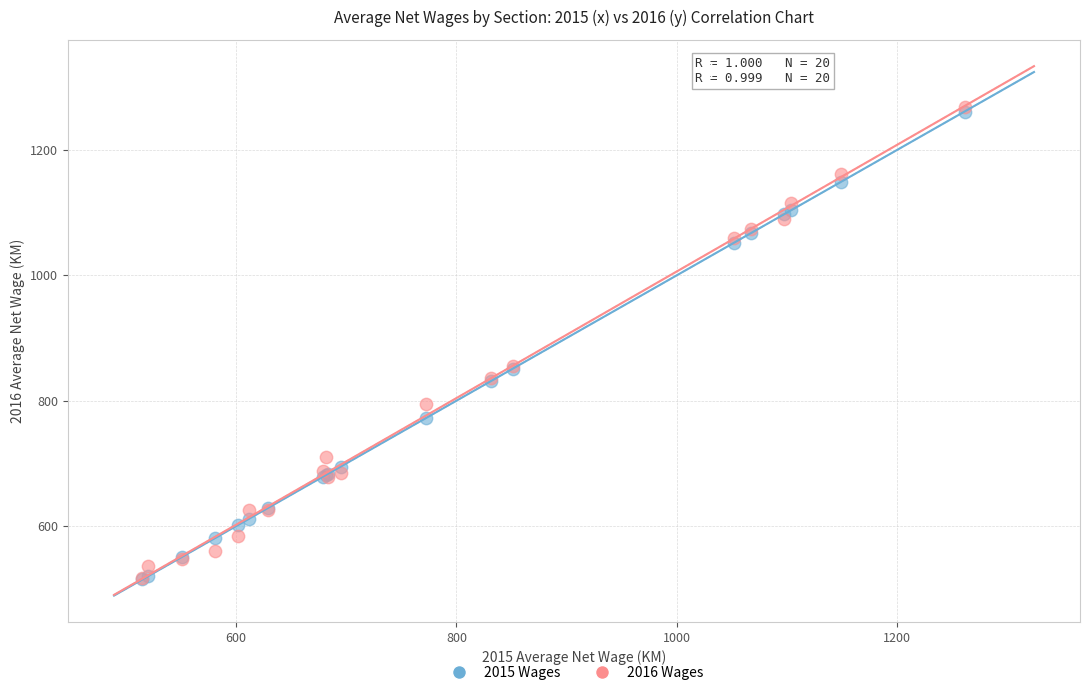

What are all the series names shown in the legend?

2015 Wages, 2016 Wages